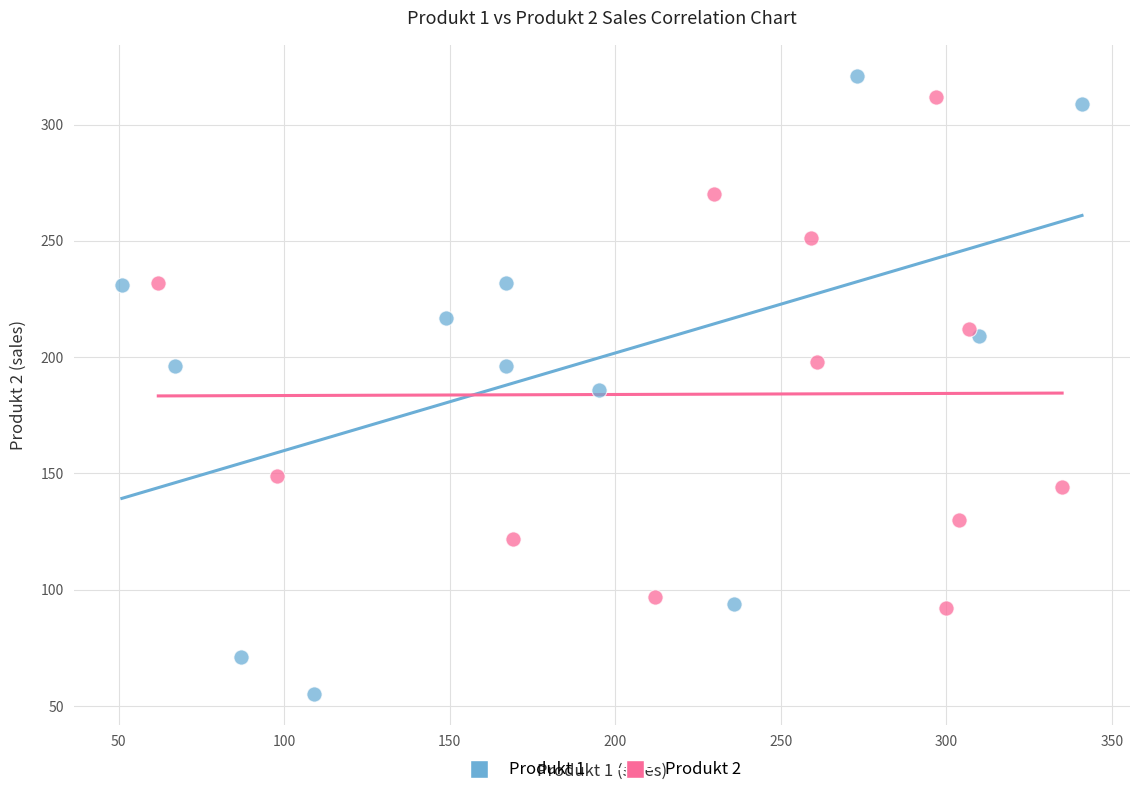

Which series has the largest Y range (max minus min)?

Produkt 1